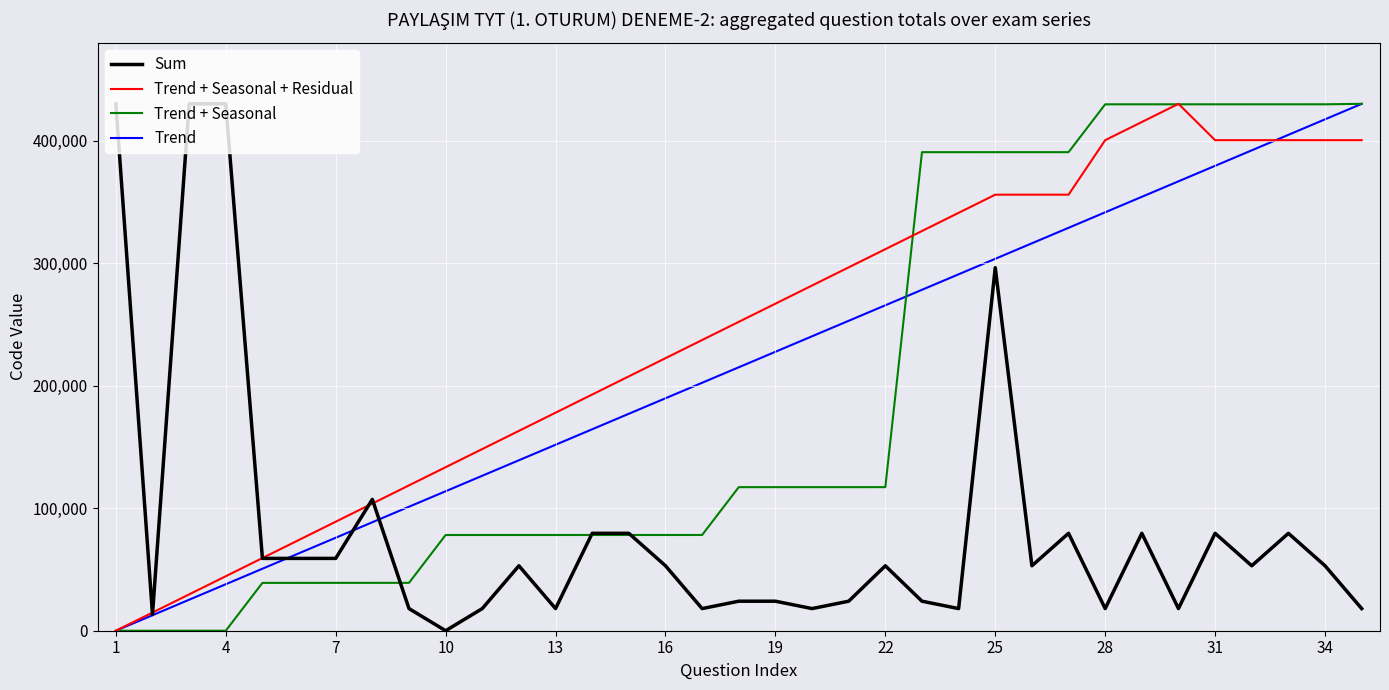

Which series has the largest total across all categories?

Trend + Seasonal + Residual